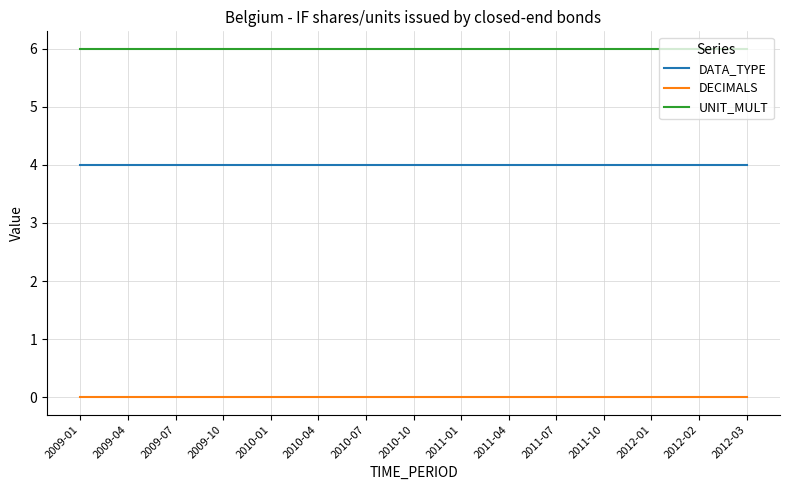

What is the spread (max minus min) of values at 2009-10?

6